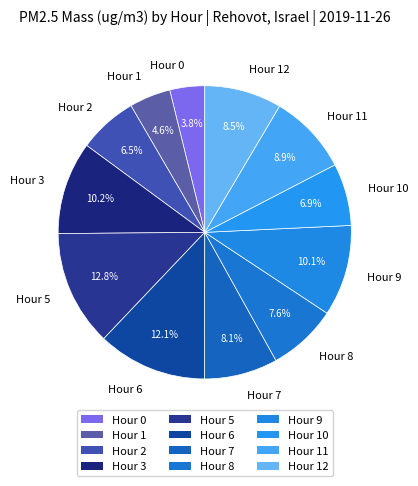

Is it true that Hour 9 is 23% of the pie?

False